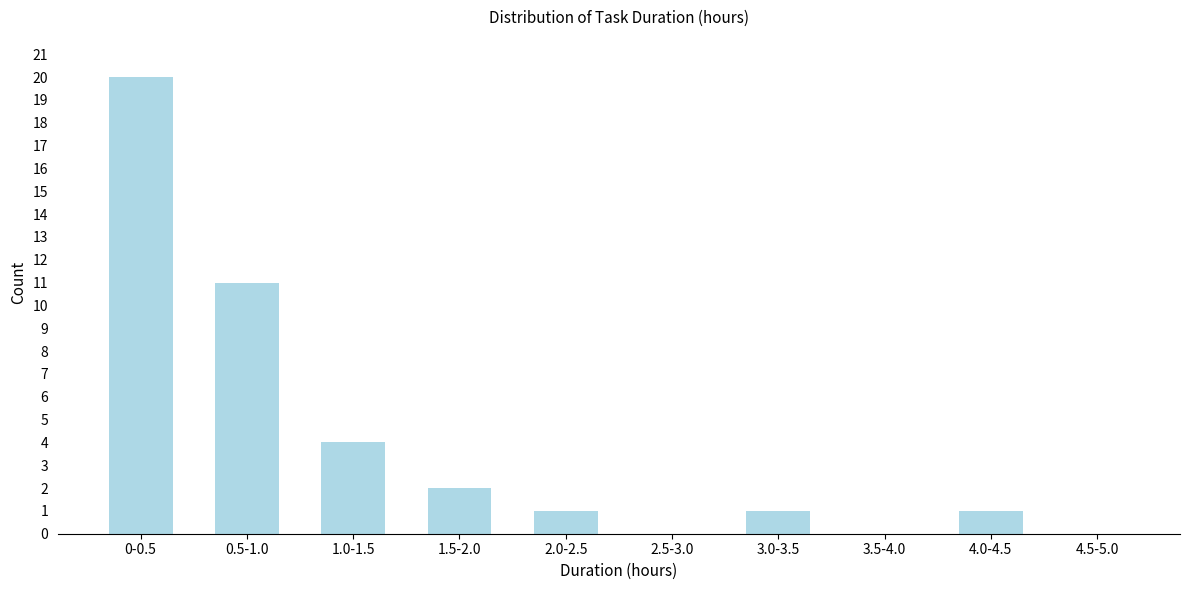

Reading left to right, what are all the values shown in this chart?

0-0.5=20	0.5-1.0=11	1.0-1.5=4	1.5-2.0=2	2.0-2.5=1	2.5-3.0=0	3.0-3.5=1	3.5-4.0=0	4.0-4.5=1	4.5-5.0=0